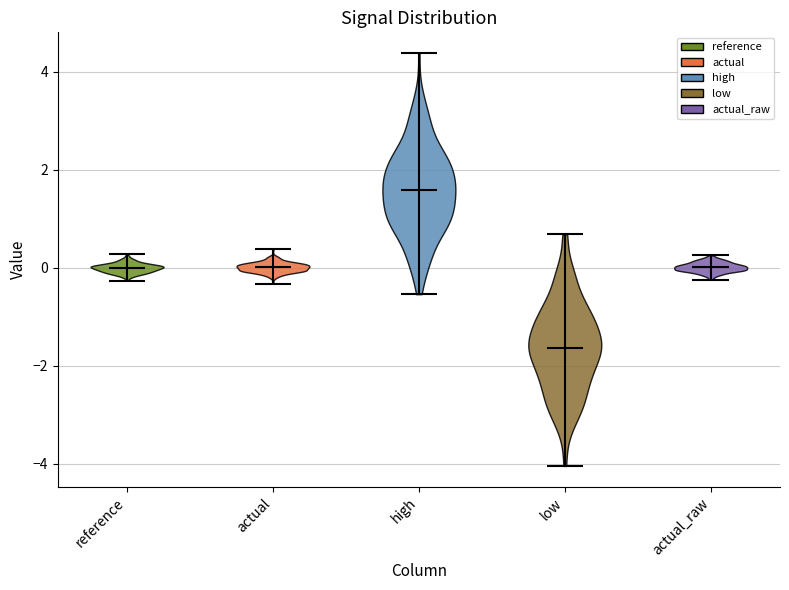

Which violin has the lowest median line?

low